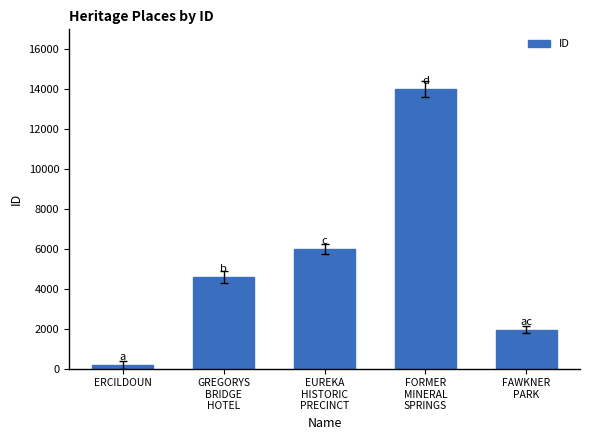

At which label is the value closest to 7091?

EUREKA
HISTORIC
PRECINCT